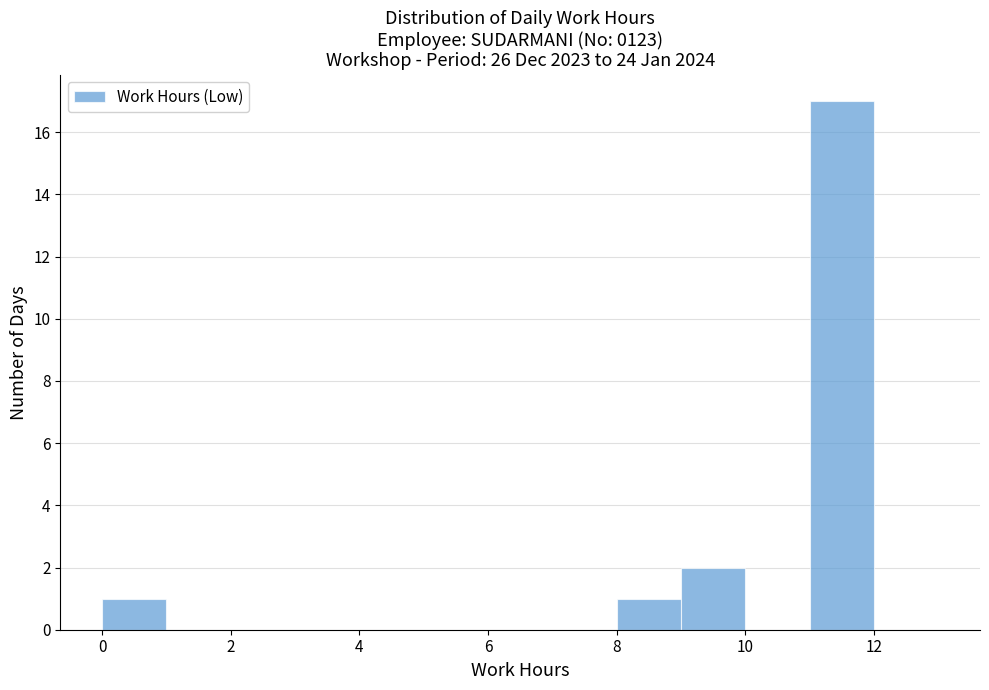

Reading left to right, list every bar in this chart as the range it spans on the x-axis followed by its height. The values are not printed on the chart, so give them approximately, as read against the axis.

0 to 1: 1
1 to 2: 0
2 to 3: 0
3 to 4: 0
4 to 5: 0
5 to 6: 0
6 to 7: 0
7 to 8: 0
8 to 9: 1
9 to 10: 2
10 to 11: 0
11 to 12: 17
12 to 13: 0